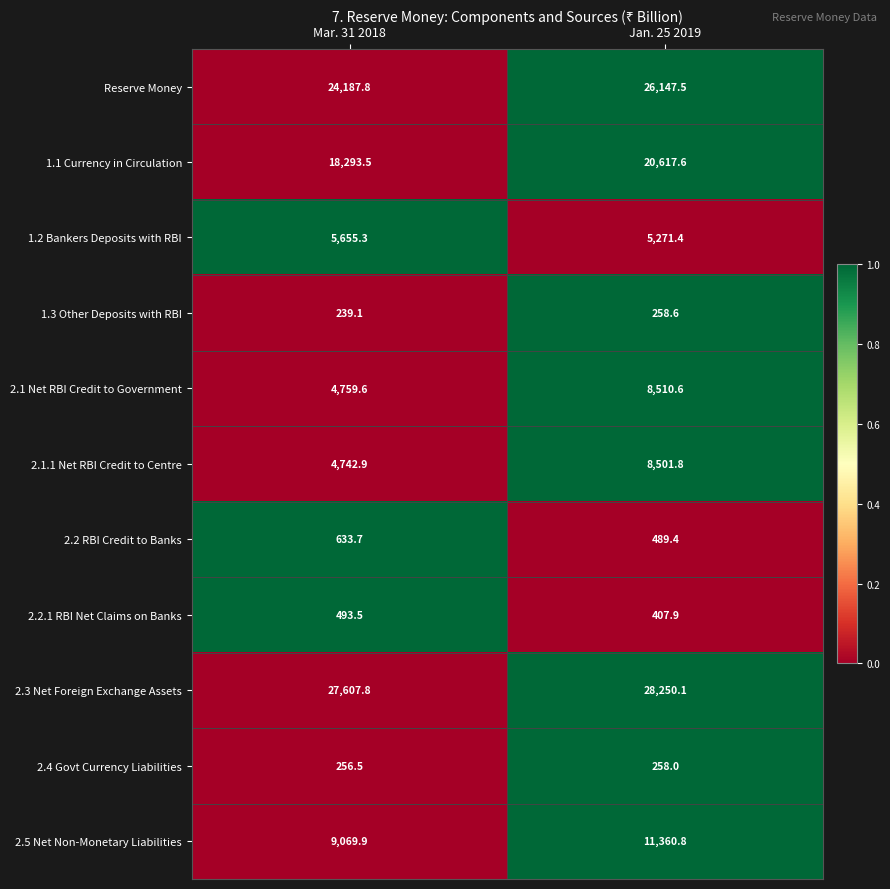

At which category is the sum across all series the highest?

Jan. 25 2019